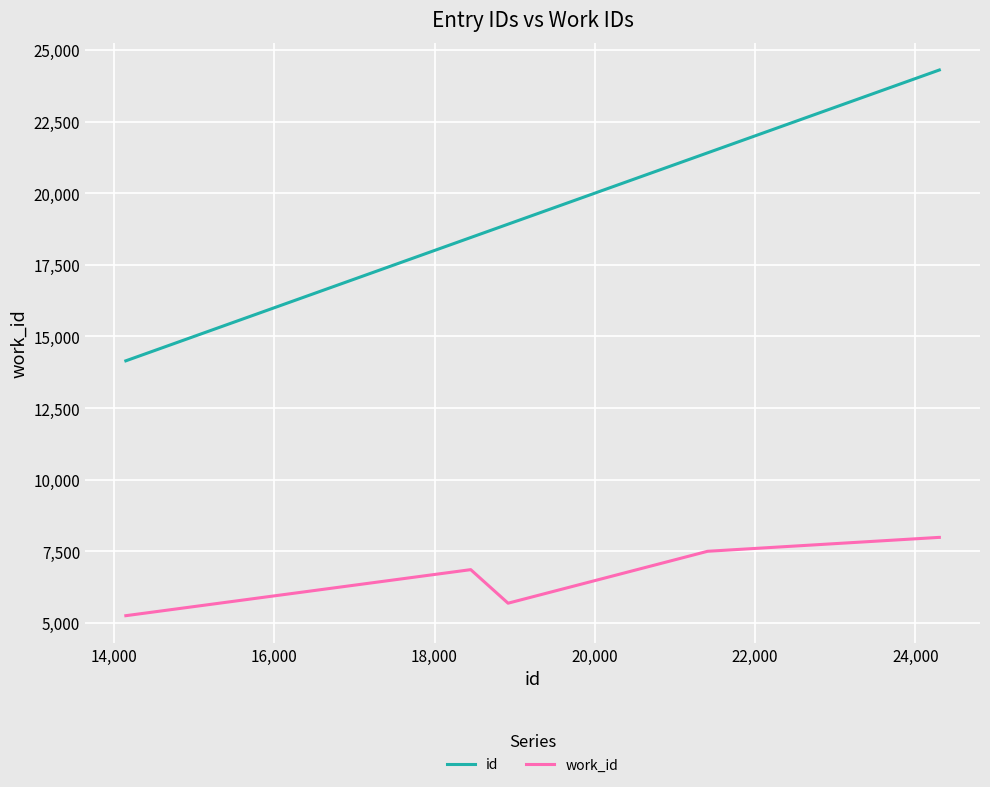

What is the average value of the work_id series?

7035